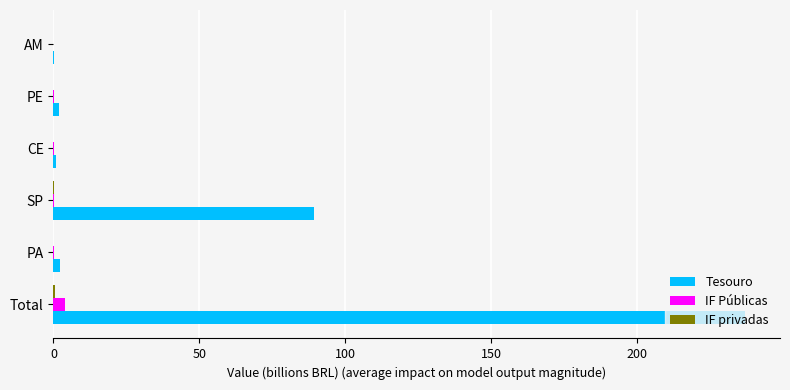

Which label corresponds to the largest value in the chart?

Total